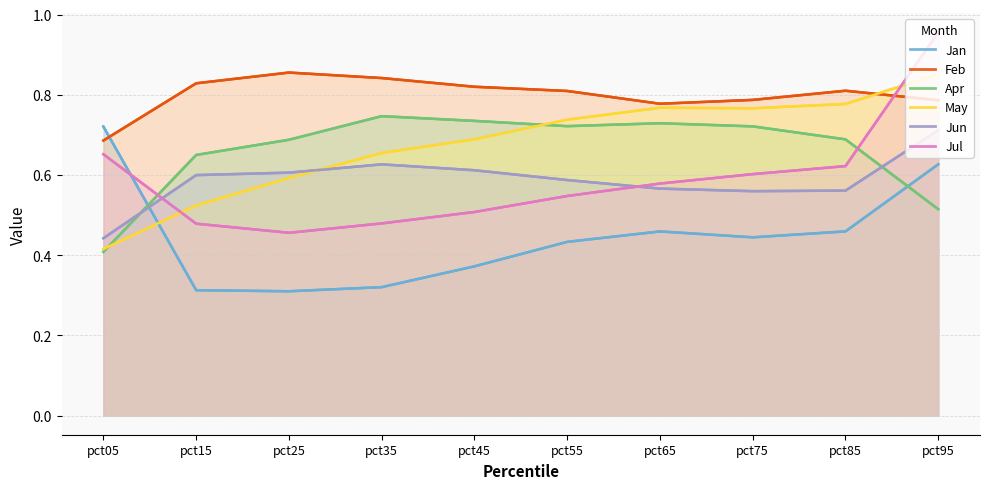

At which category is the sum across all series the highest?

pct95